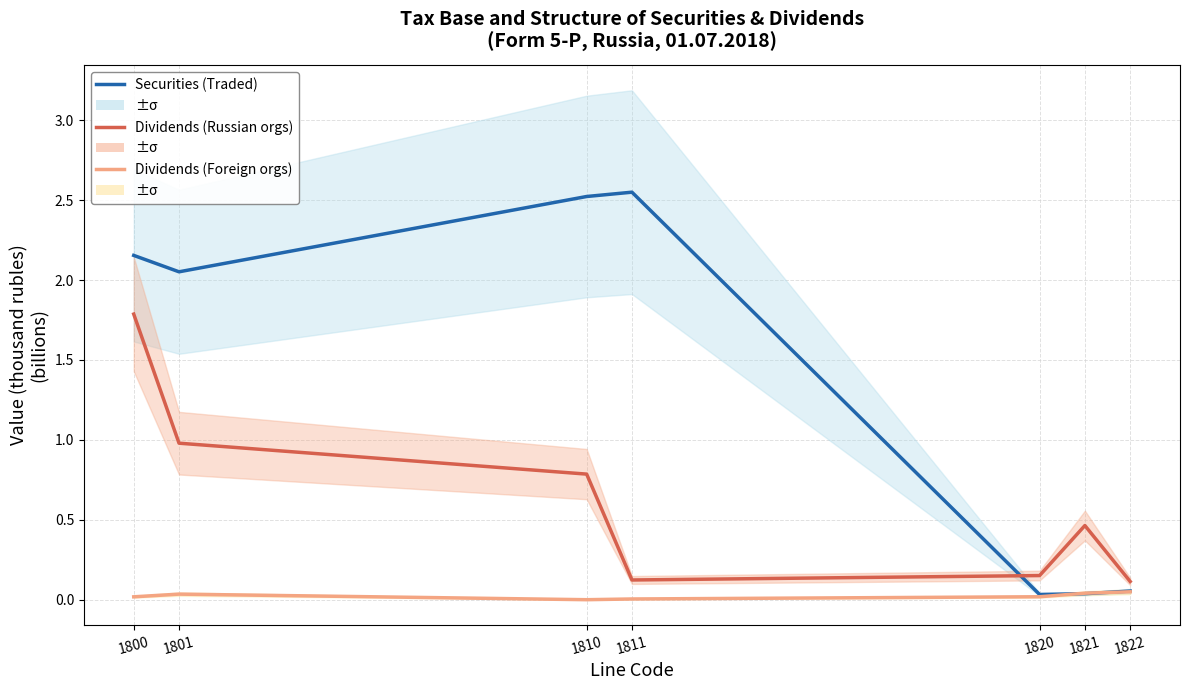

What is the sum of all Dividends (Russian orgs) values?

4.4